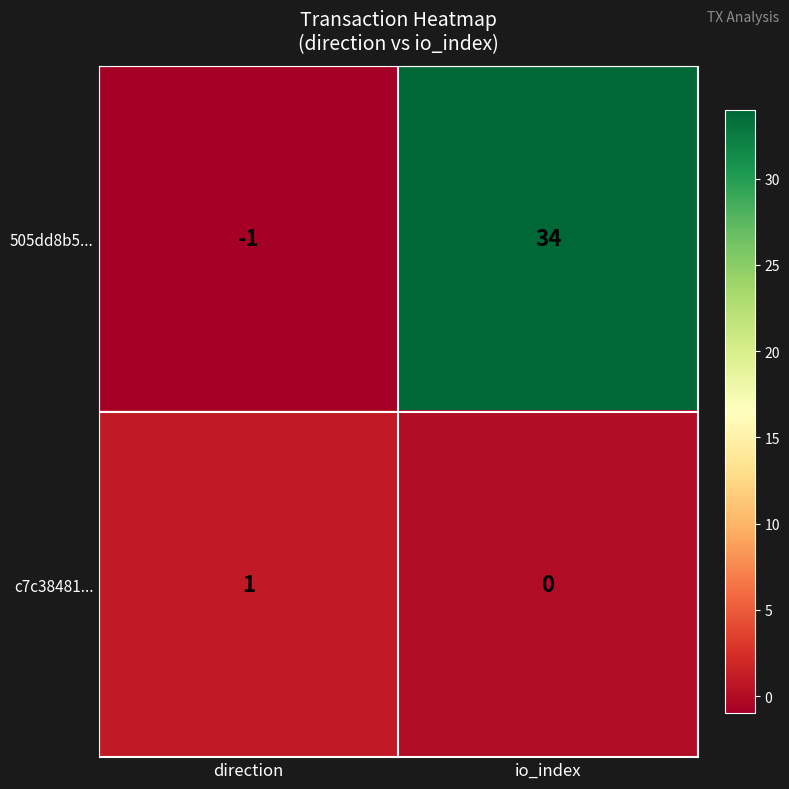

Which series has the largest total across all categories?

505dd8b5...